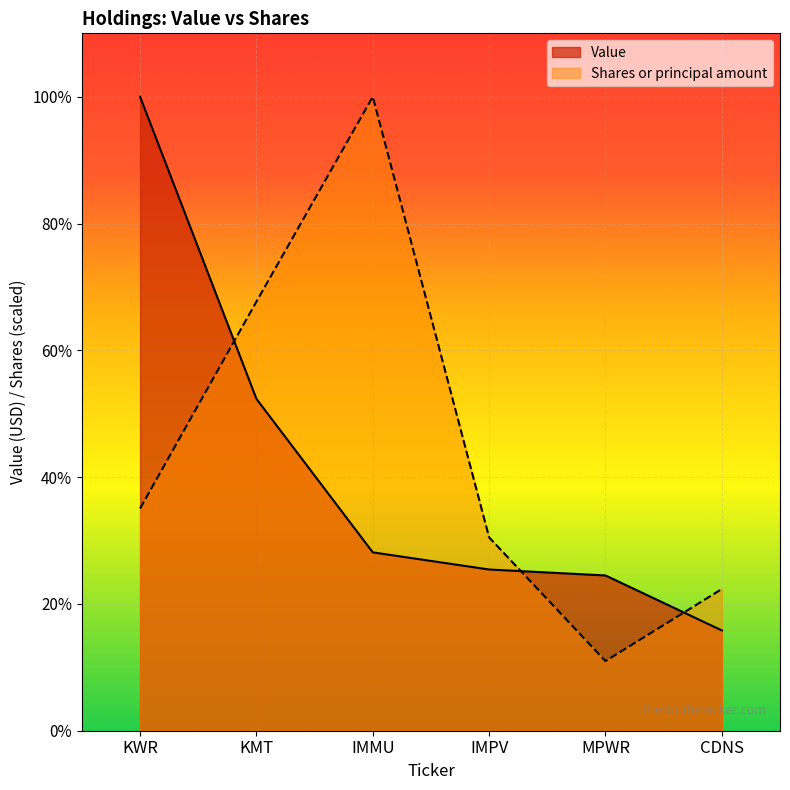

What is the difference between the Shares or principal amount values at MPWR and IMMU?

6448354.4